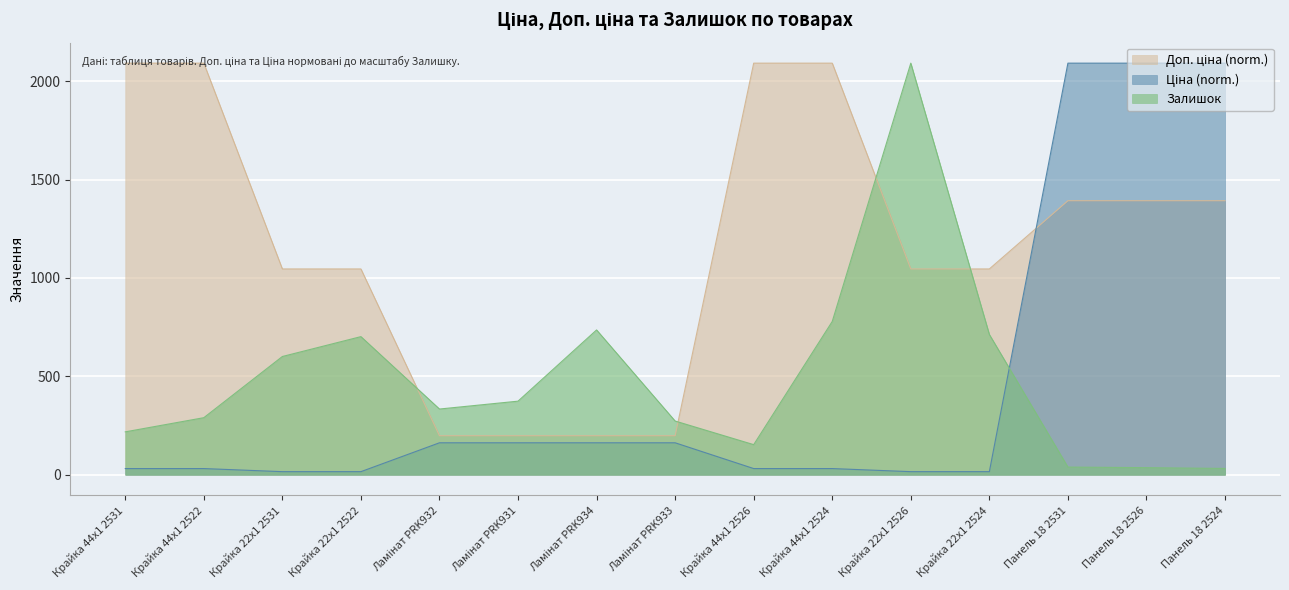

Where does the Залишок series first go above 334?

Крайка 22x1 2531